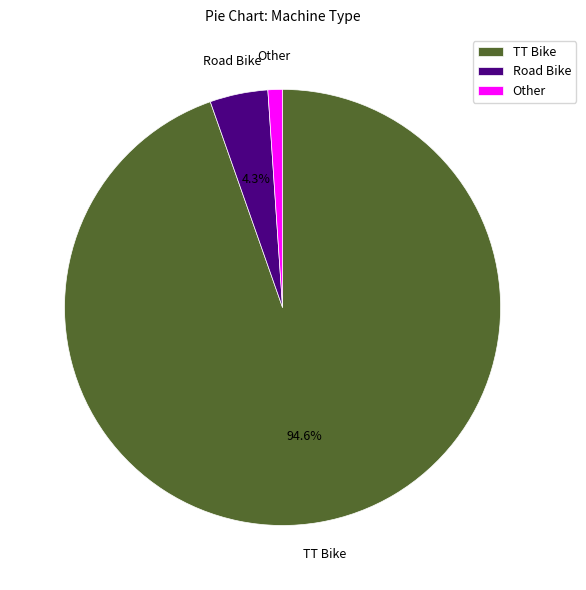

Is there any slice that represents more than half of the pie?

Yes